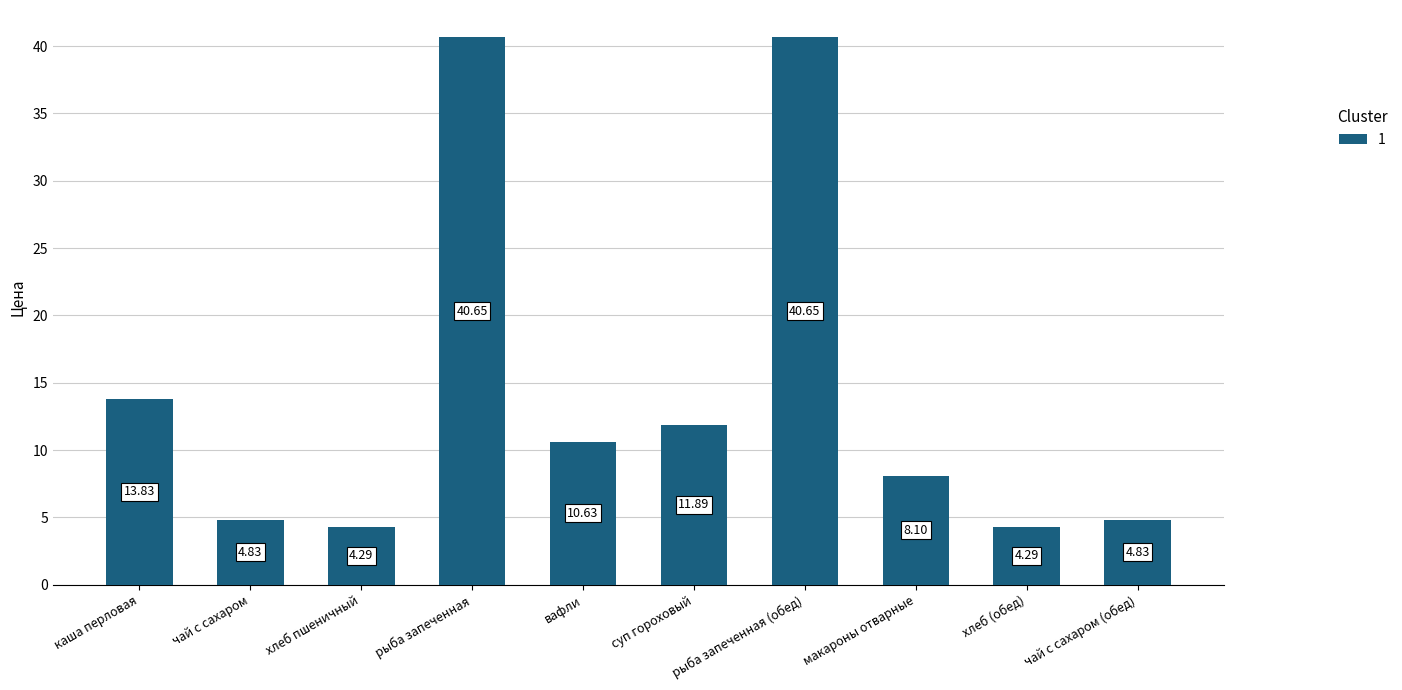

How many values exceed 10?

5